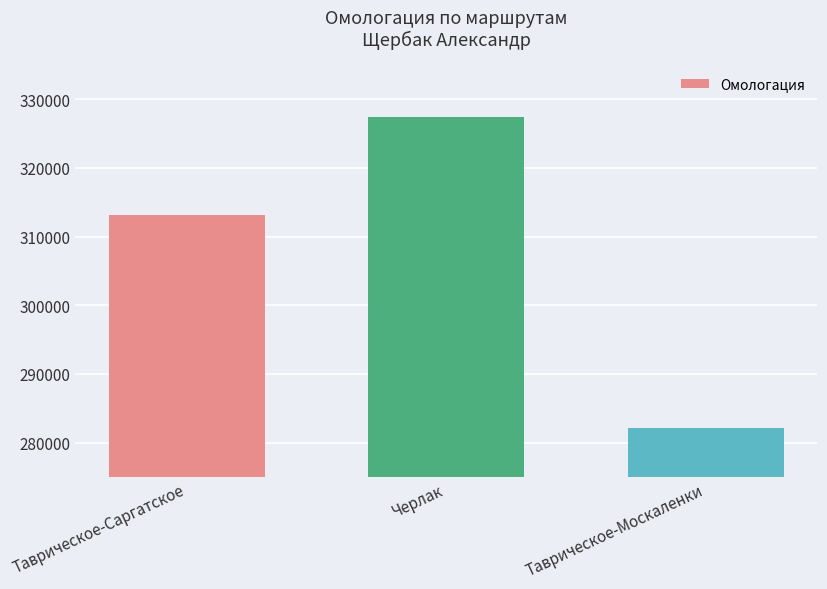

The chart shows a value of 446342 at Таврическое-Москаленки. True or false?

False